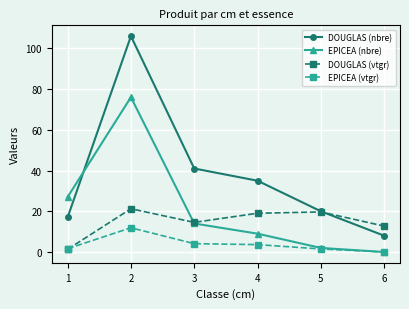

Is it true that DOUGLAS (nbre) equals 24.2 at 3?

False